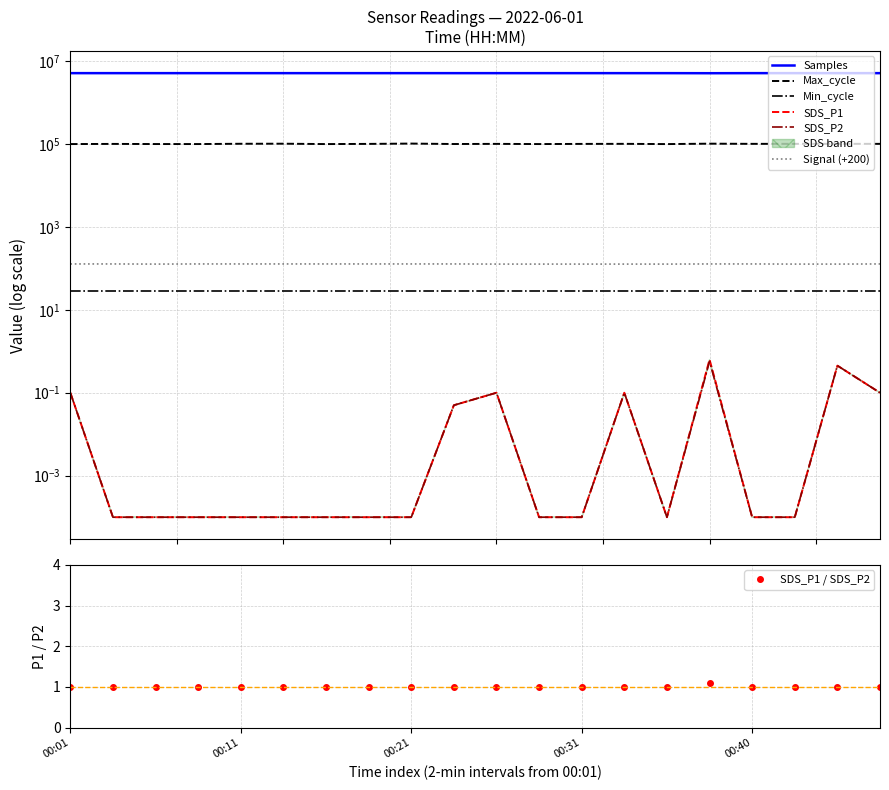

How many data points does each series have?

20